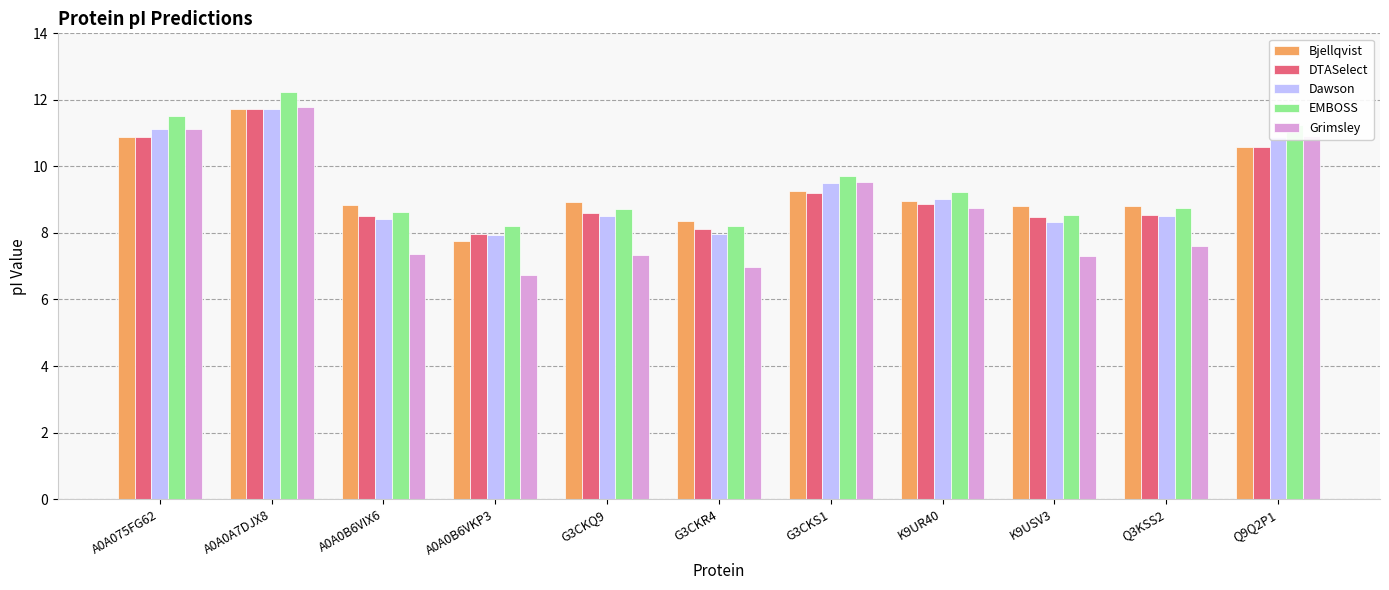

What is the total value across all series at A0A0B6VKP3?

38.6